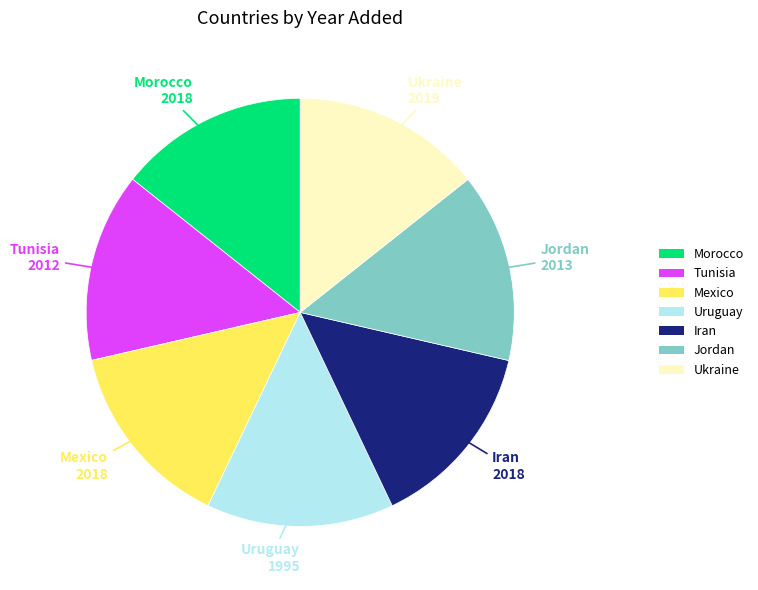

How many slices are in this pie chart?

7